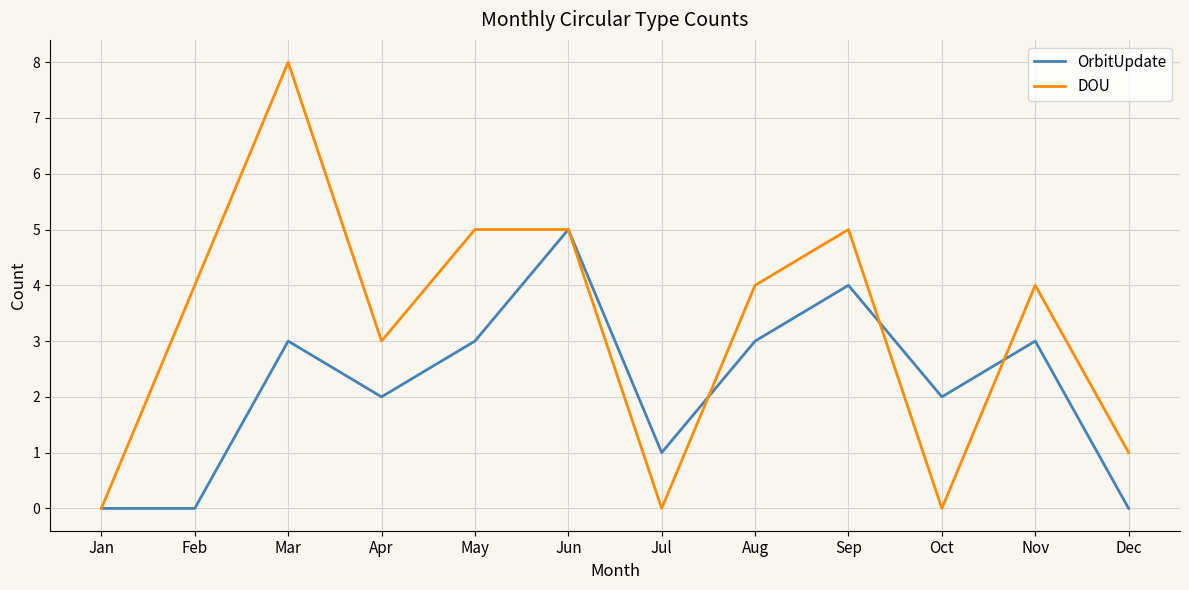

The DOU series shows 1 at Jun. True or false?

False